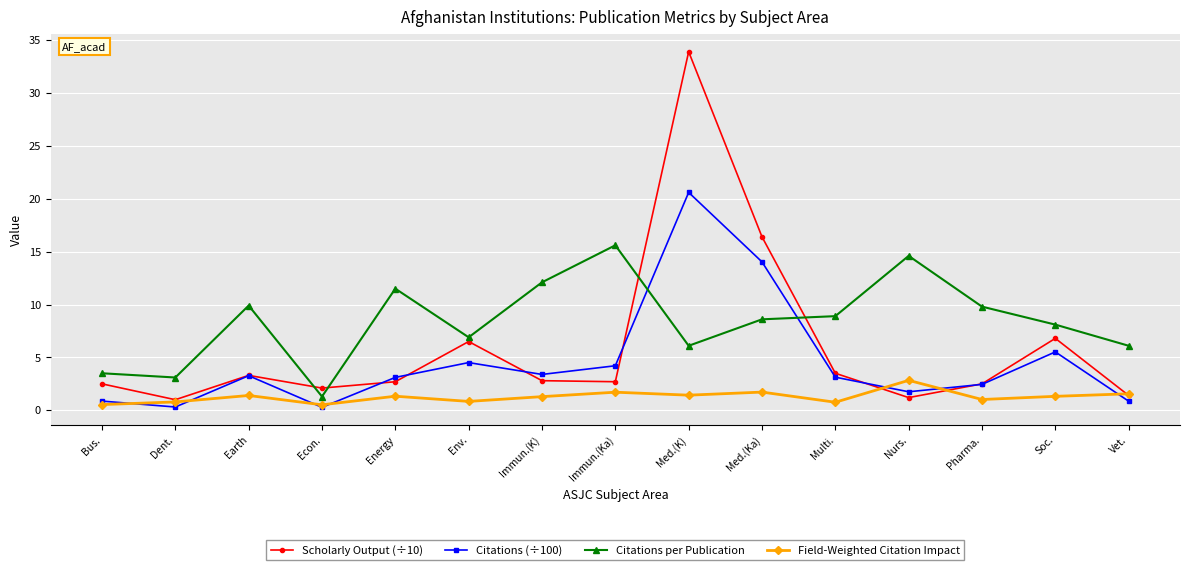

What are all the series names shown in the legend?

Scholarly Output (÷10), Citations (÷100), Citations per Publication, Field-Weighted Citation Impact